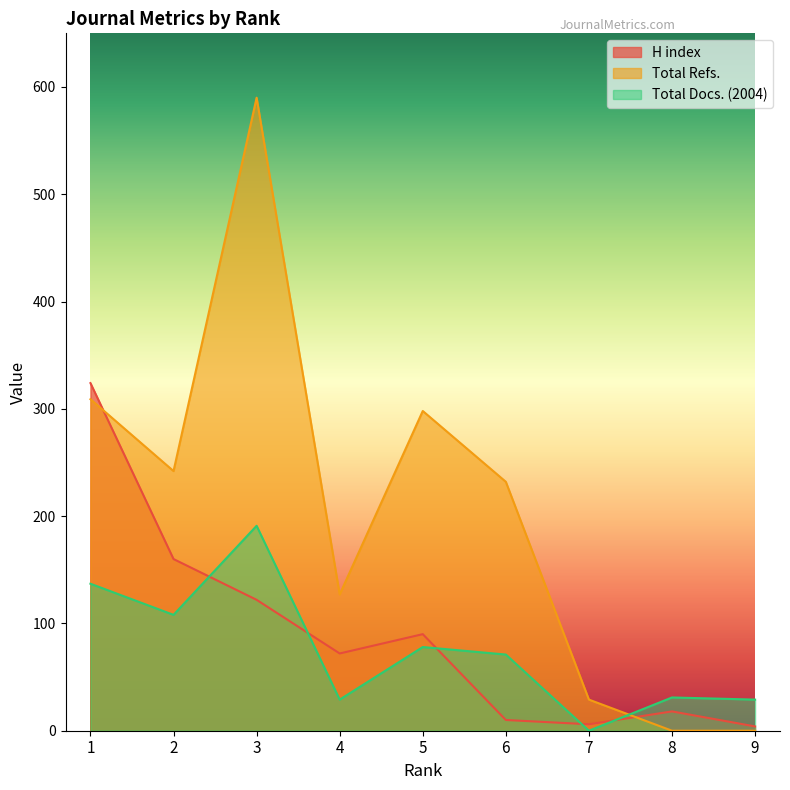

What is the sum of the H index values at 4 and 6?

82